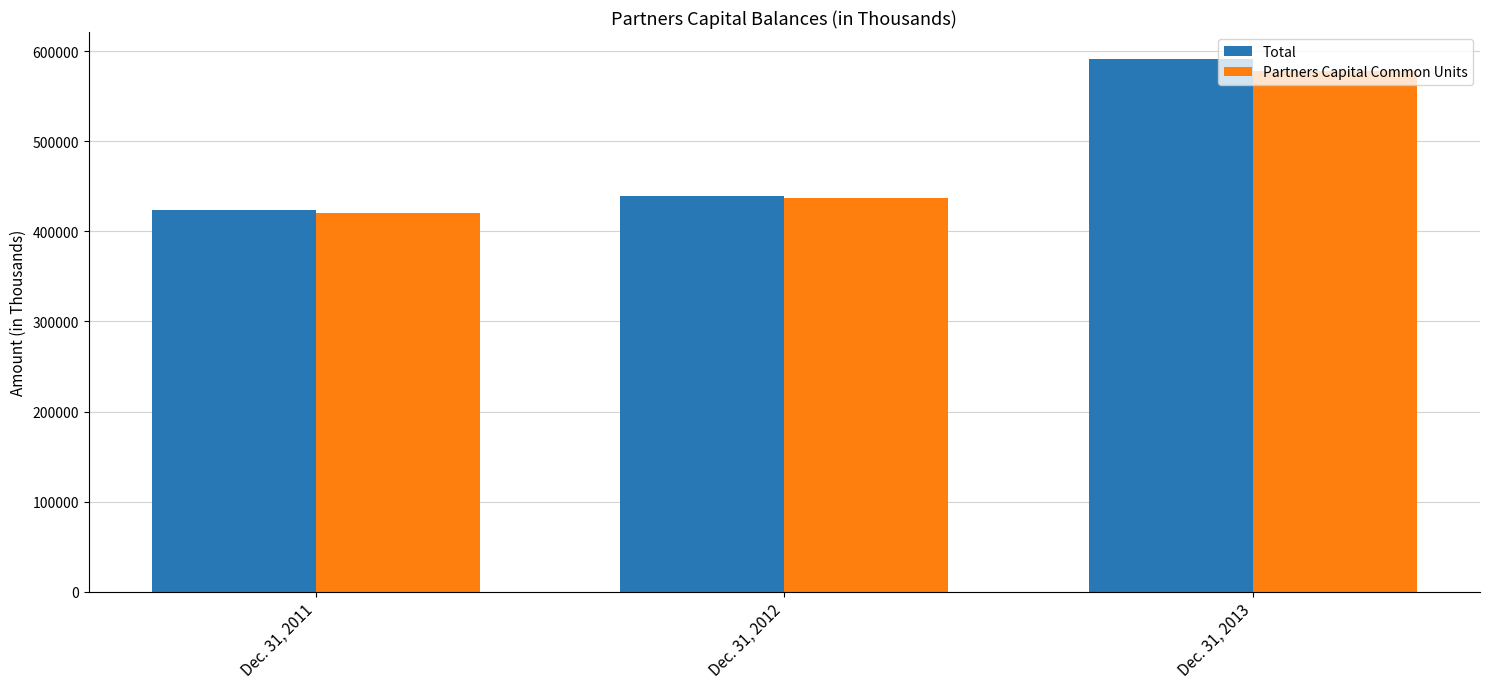

Reading left to right, transcribe all the data shown in this chart.

Total: Dec. 31, 2011=423766	Dec. 31, 2012=439000	Dec. 31, 2013=591755
Partners Capital Common Units: Dec. 31, 2011=420960	Dec. 31, 2012=436587	Dec. 31, 2013=578493